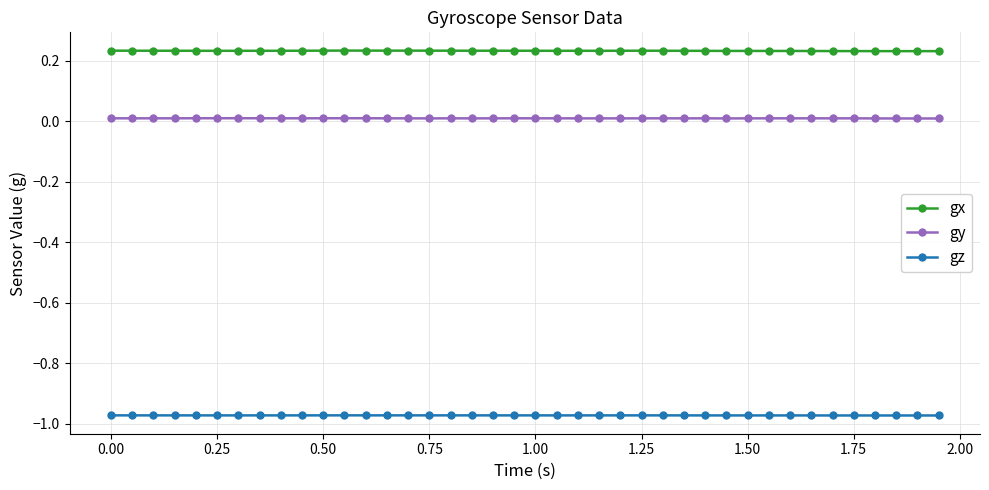

What is the sum of all gy values?

0.4